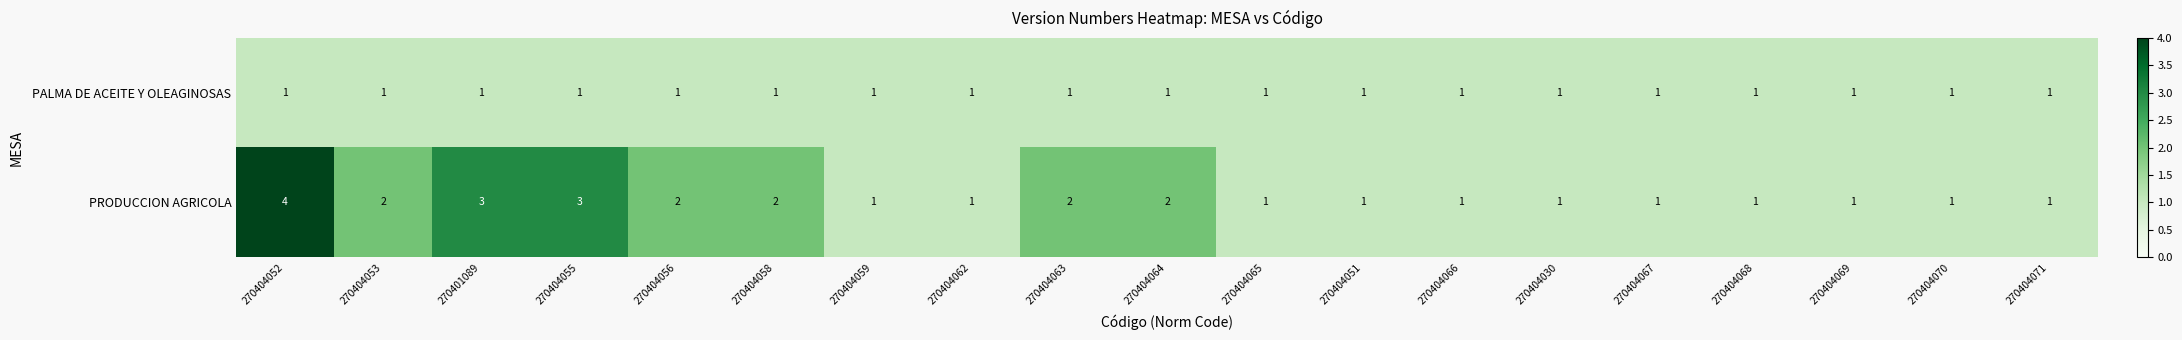

What is the maximum value shown in the chart?

4